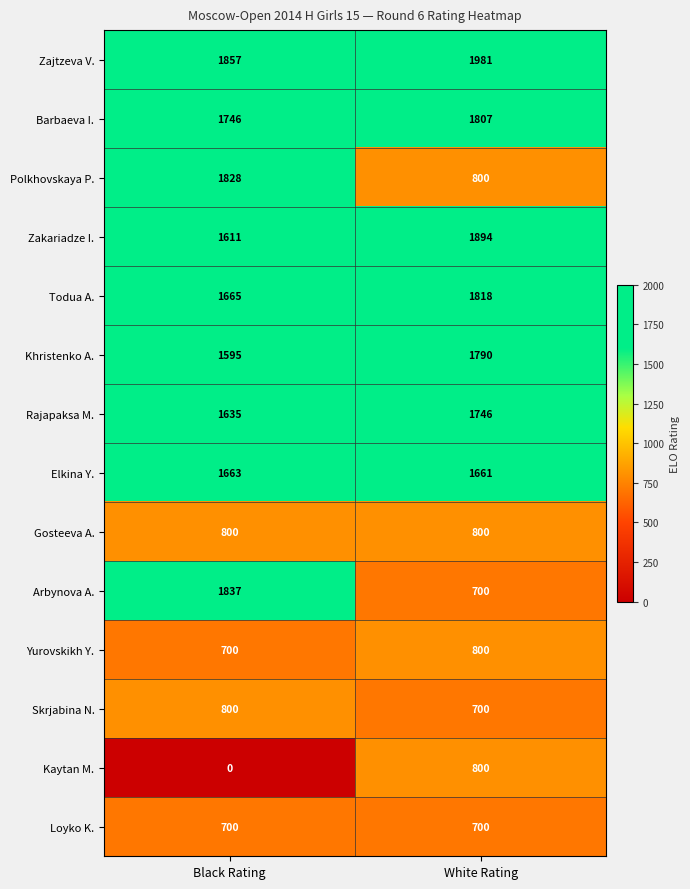

At which category is the sum across all series the highest?

Black Rating